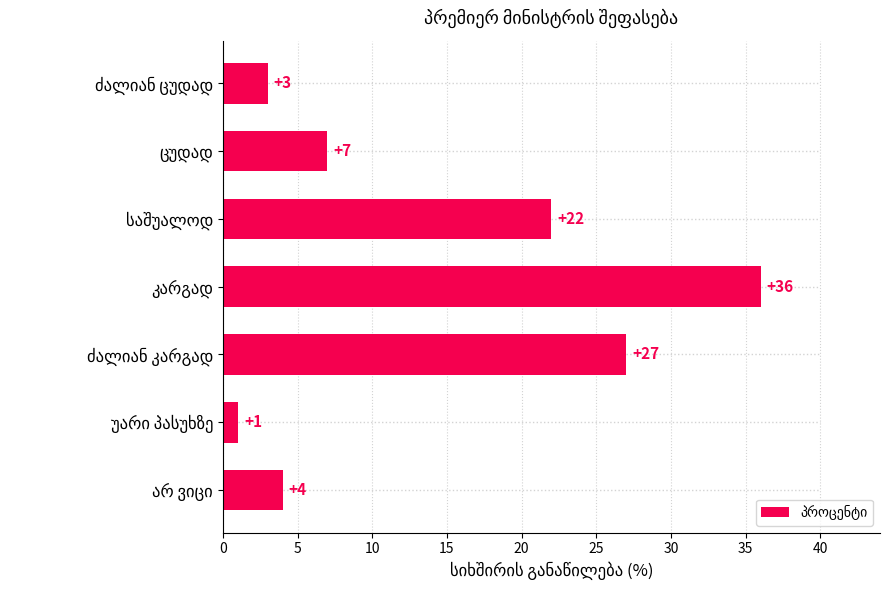

What is the maximum value shown in the chart?

36